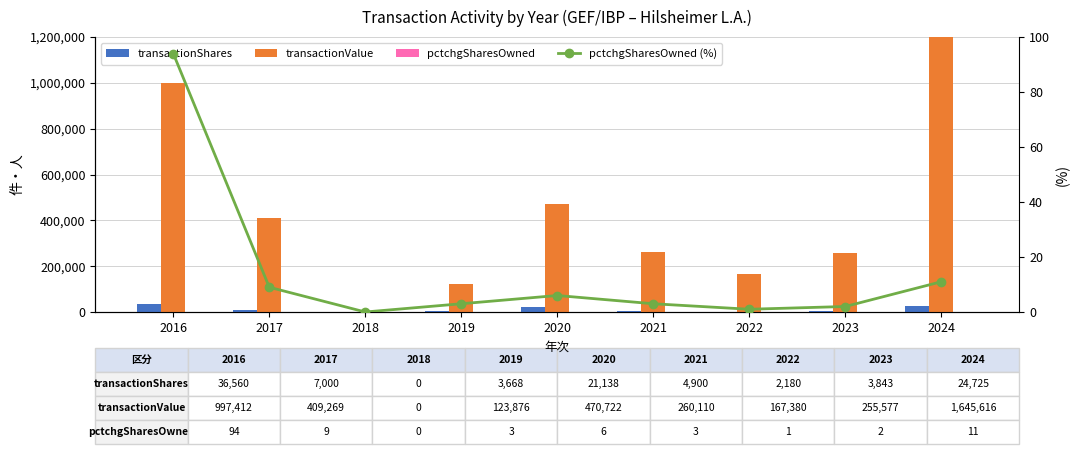

Which category has the highest value in the transactionValue series?

2024